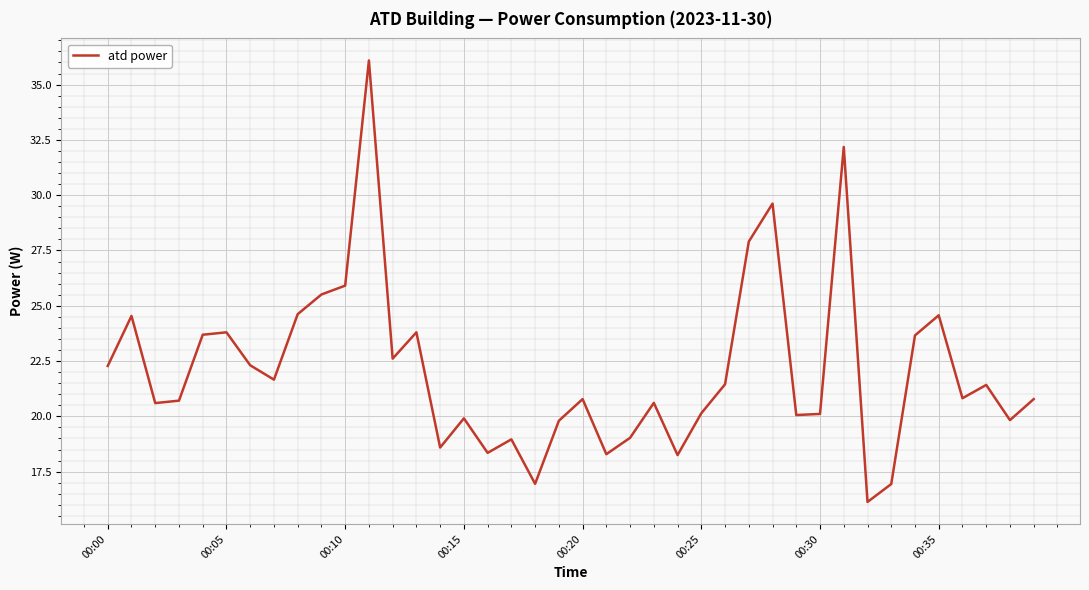

What is the greatest value displayed?

36.1